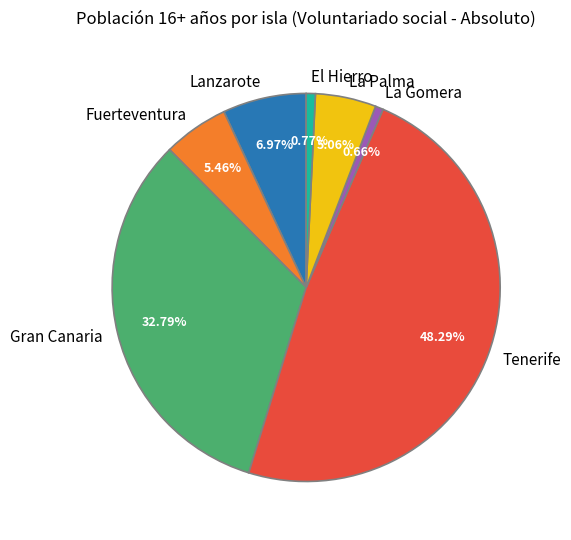

Which category has the biggest portion of the pie?

Tenerife